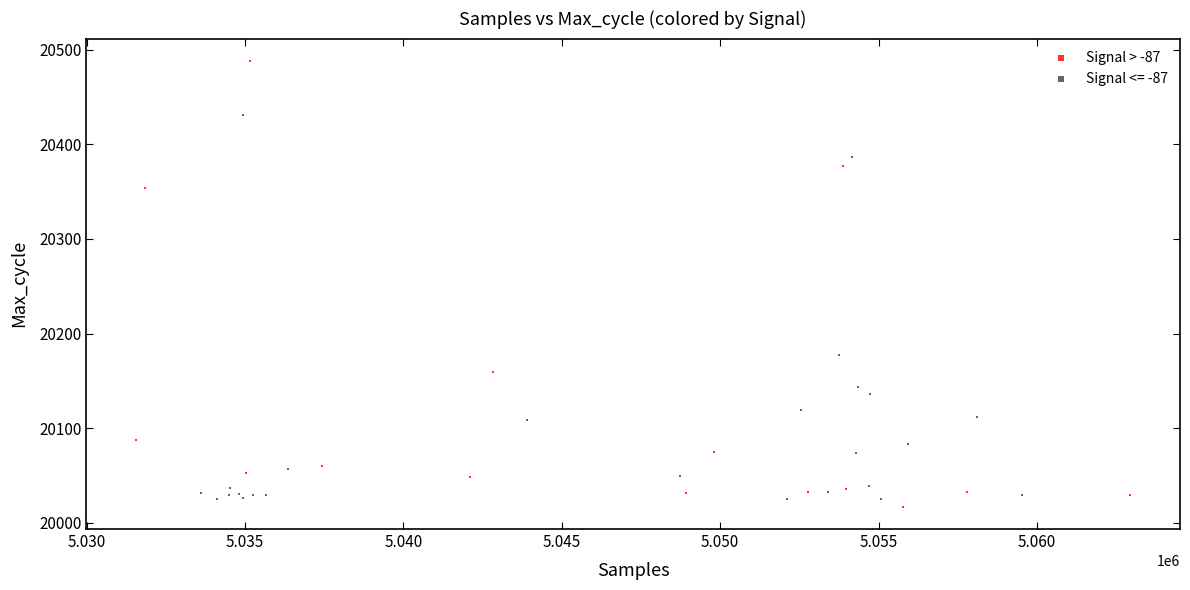

Which series reaches the maximum Y coordinate?

Signal > -87